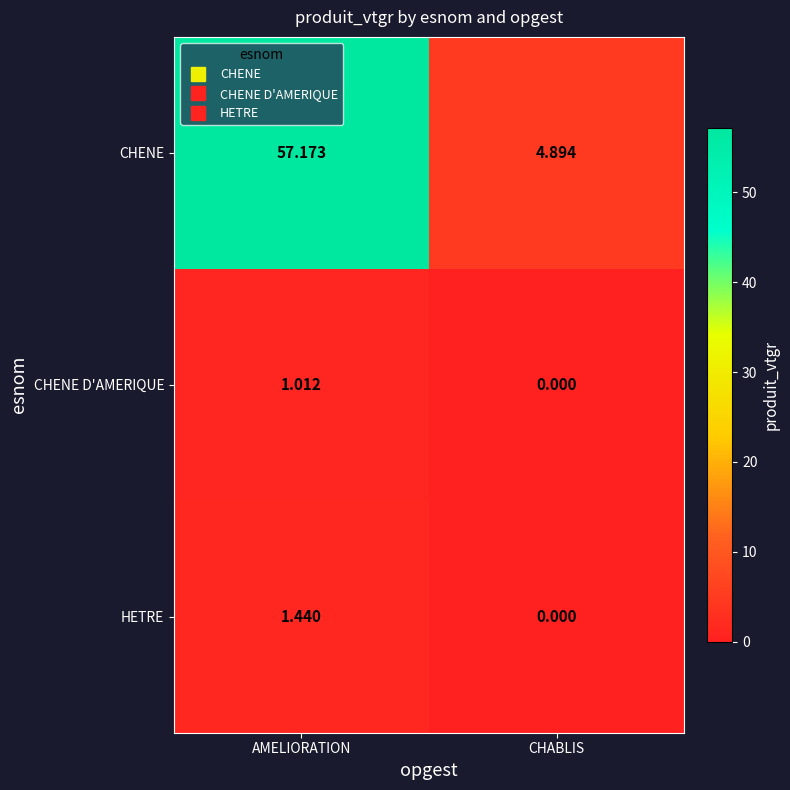

Which series changed the most between AMELIORATION and CHABLIS?

CHENE